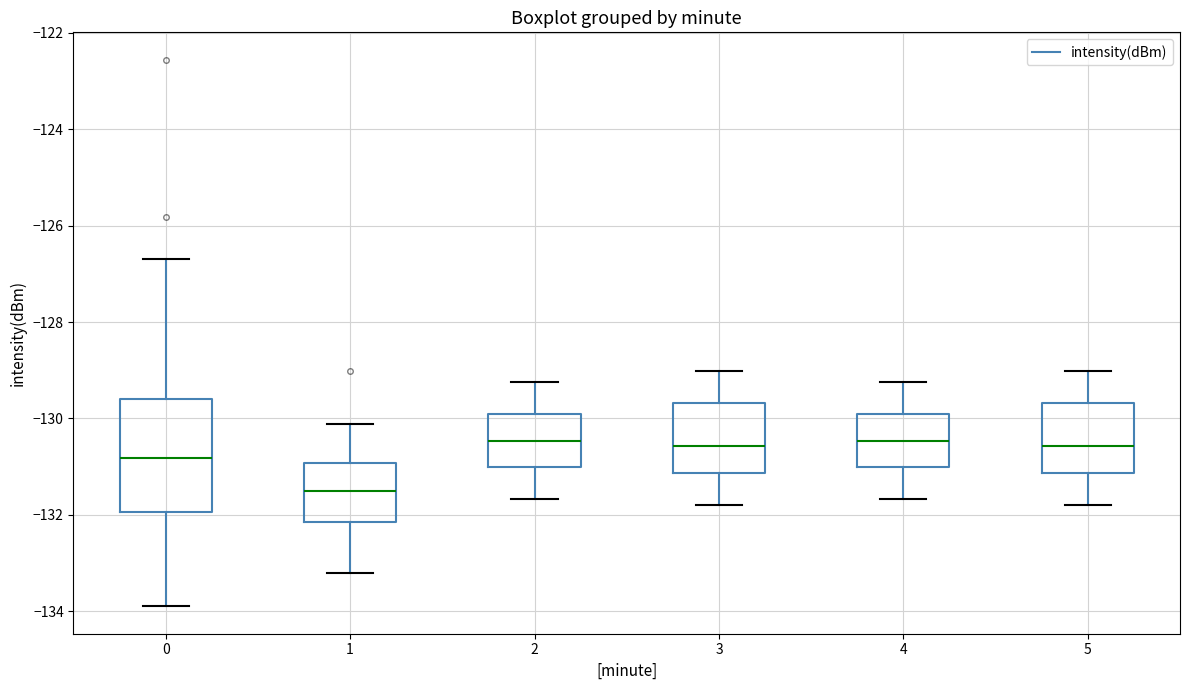

Comparing the boxes themselves (not the whiskers), which one is the tallest?

0